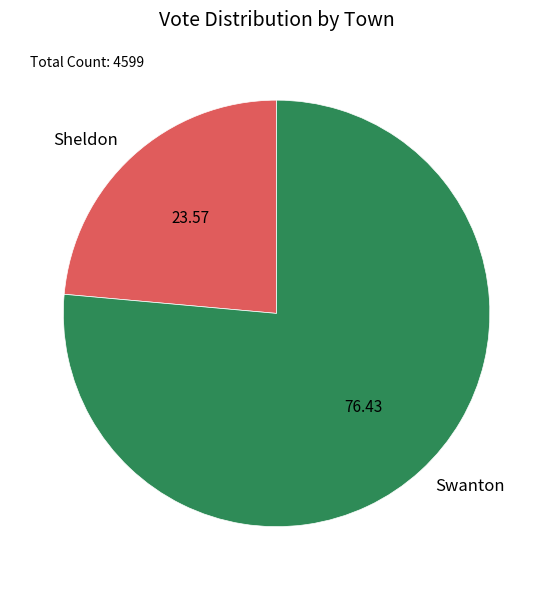

The Sheldon slice represents 12% of the pie. True or false?

False